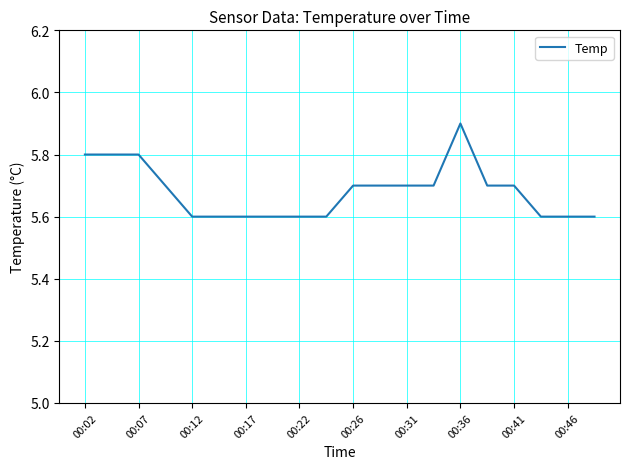

What is the difference between the maximum and minimum values?

0.3